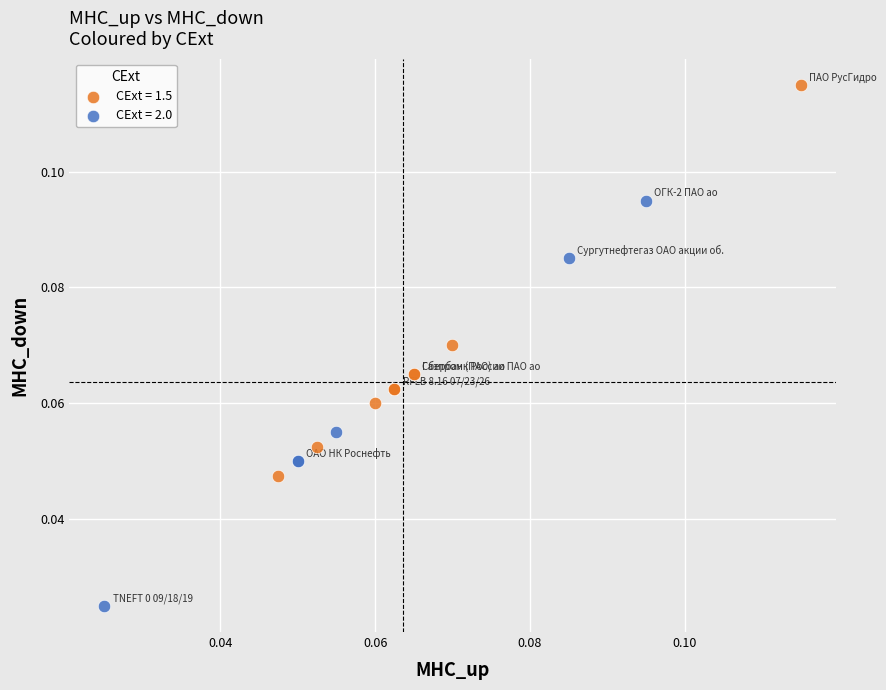

Which series contains the lowest Y value?

CExt = 2.0